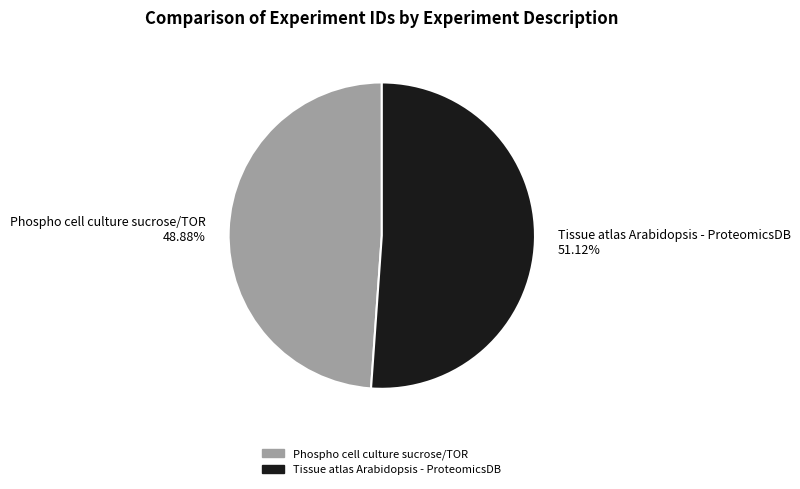

What percentage is the Tissue atlas Arabidopsis - ProteomicsDB slice, to the nearest percent?

51%